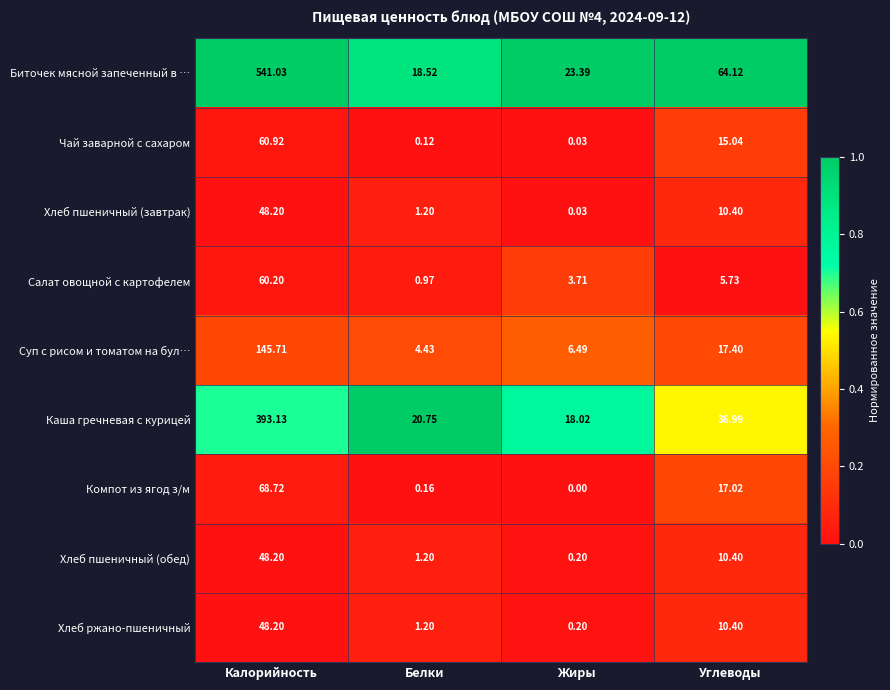

Which series has the largest total across all categories?

Биточек мясной запеченный в …